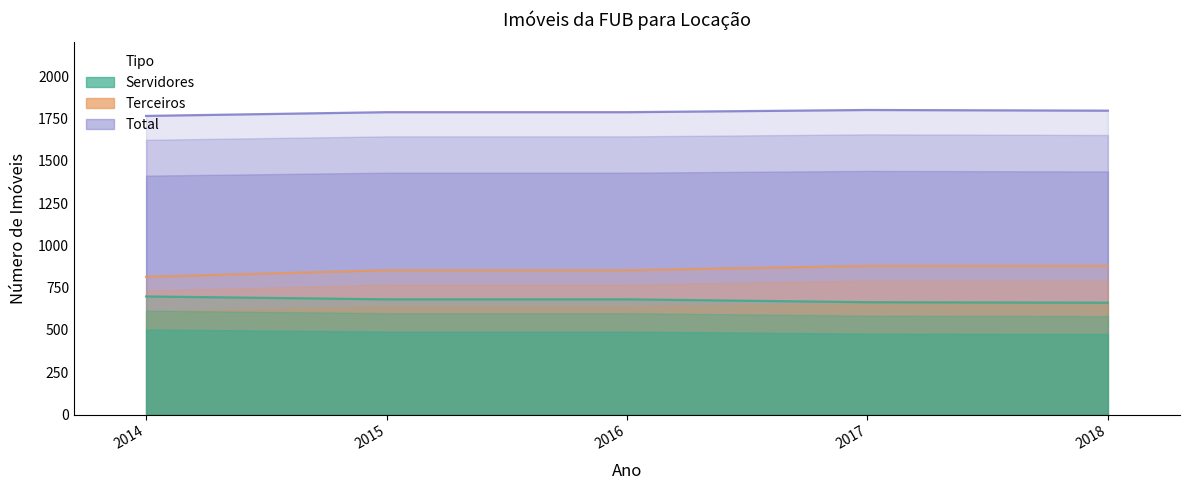

Read the Terceiros value at 2016.

853